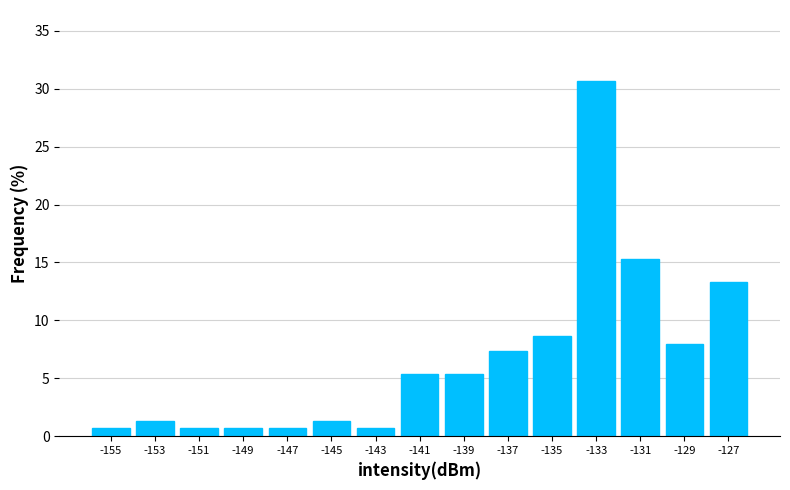

Reading left to right, what are all the values shown in this chart?

0.7	1.3	0.7	0.7	0.7	1.3	0.7	5.3	5.3	7.3	8.7	30.7	15.3	8.0	13.3